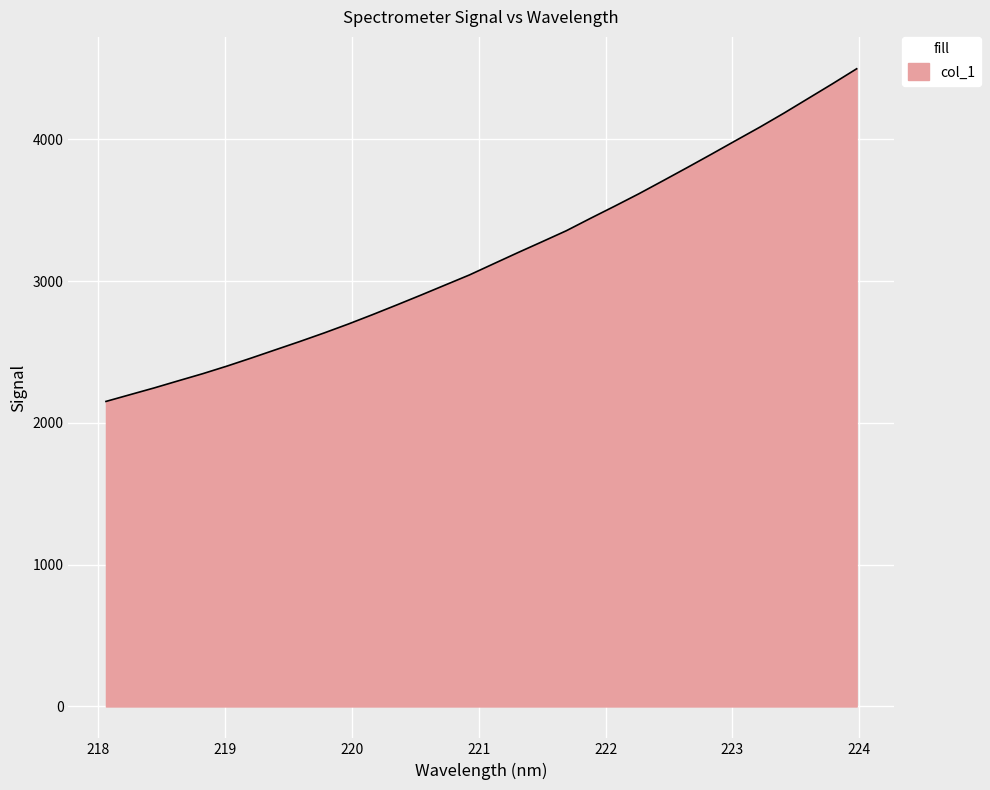

What is the greatest value displayed?

4497.0